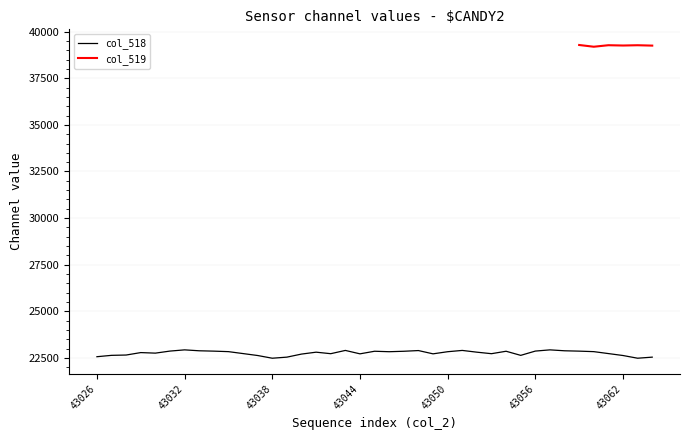

What is the sum of all values?

887654